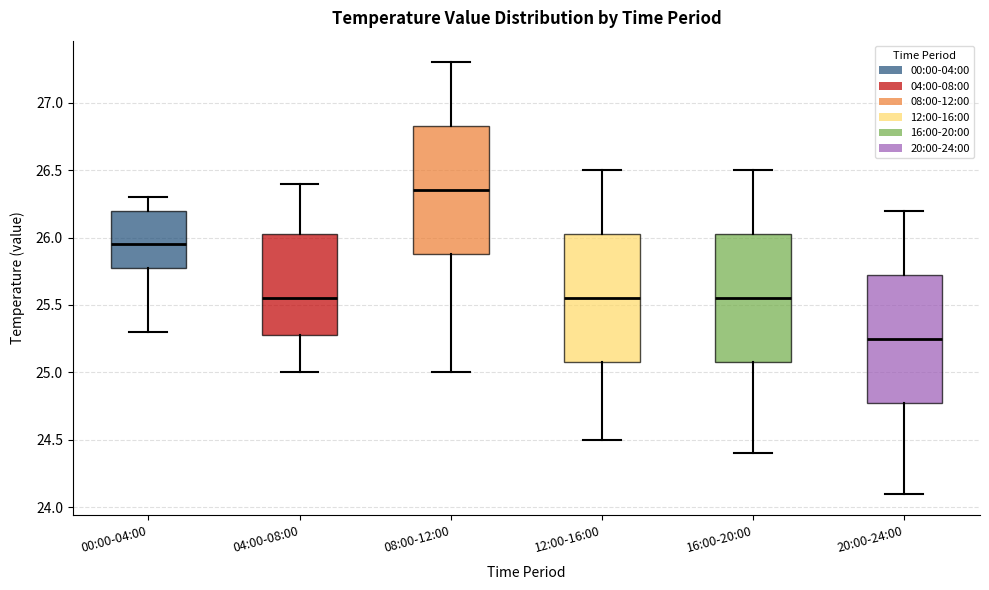

Reading left to right, read every box against the y-axis: the position of its median line, the range the box covers, and the ends of its whiskers. The values are not printed on the chart, so give them approximately, as read against the axis.

00:00-04:00: median 25.95, box 25.80 to 26.20, whiskers 25.30 to 26.30
04:00-08:00: median 25.55, box 25.30 to 26.05, whiskers 25.00 to 26.40
08:00-12:00: median 26.35, box 25.90 to 26.85, whiskers 25.00 to 27.30
12:00-16:00: median 25.55, box 25.10 to 26.05, whiskers 24.50 to 26.50
16:00-20:00: median 25.55, box 25.10 to 26.05, whiskers 24.40 to 26.50
20:00-24:00: median 25.25, box 24.80 to 25.75, whiskers 24.10 to 26.20